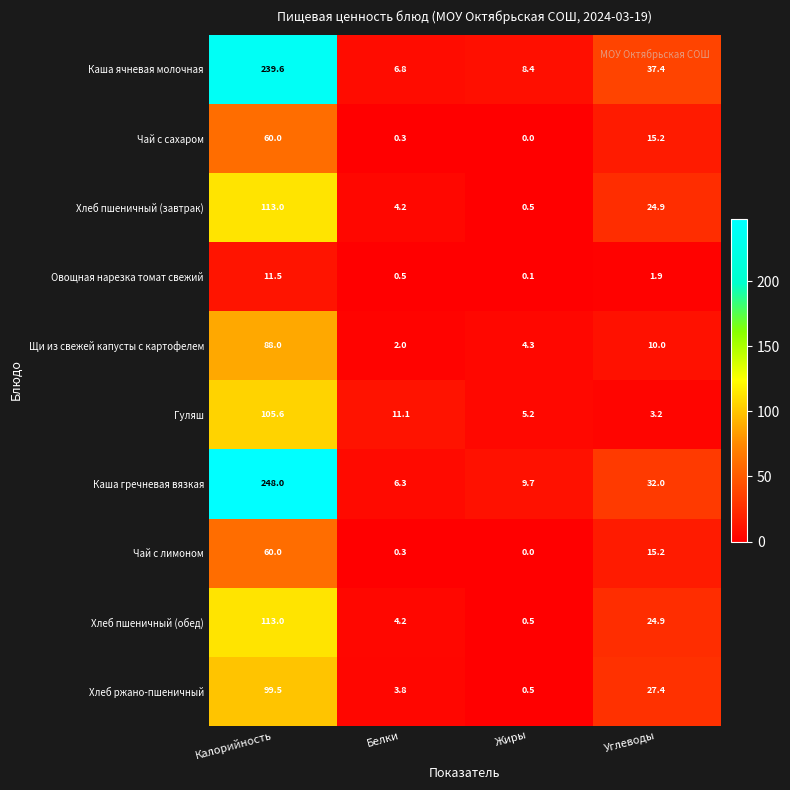

Which series has the largest range (max minus min)?

Каша гречневая вязкая